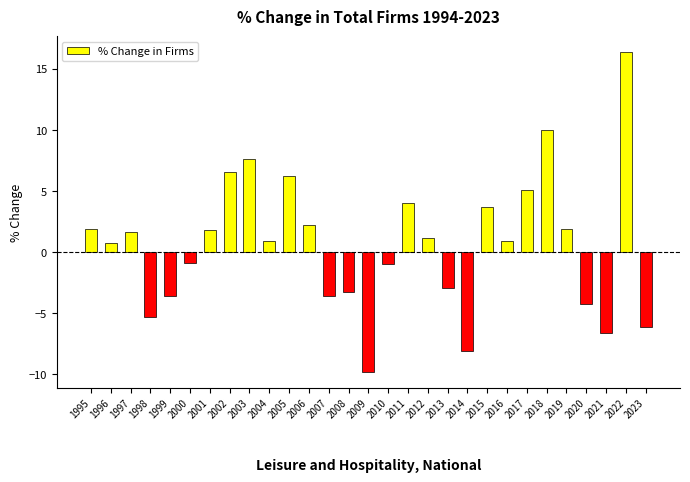

How many data points are above 0?

17